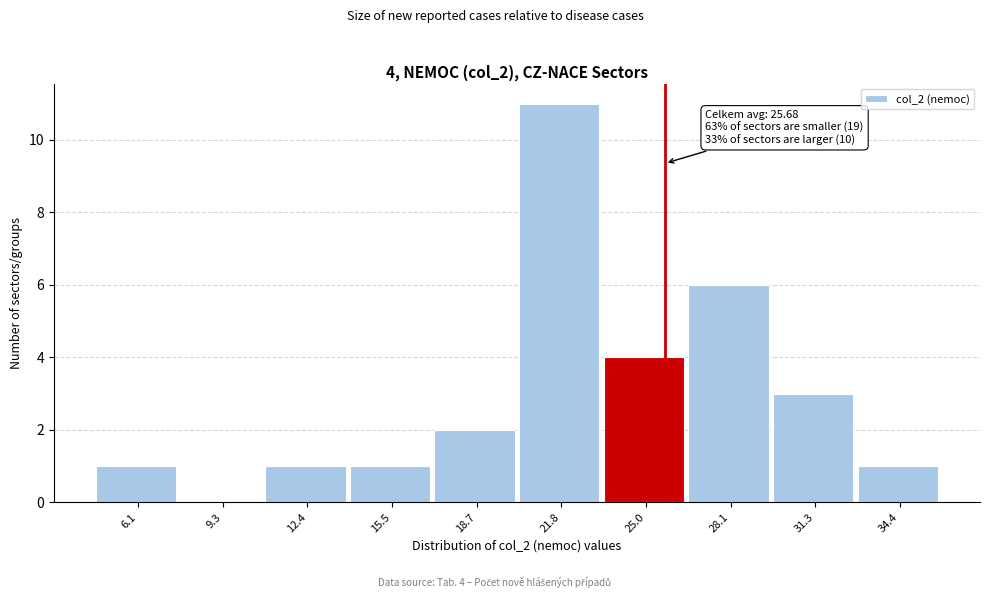

Which range on the x-axis has the tallest bar?

20.5 to 23.5